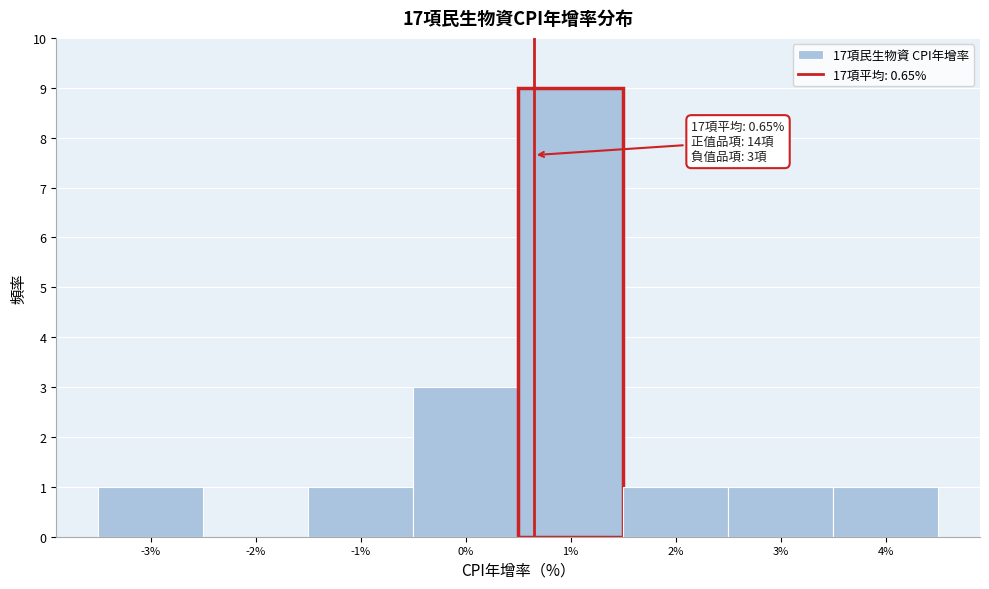

Over which range of the x-axis is the bar tallest?

0.5 to 1.5